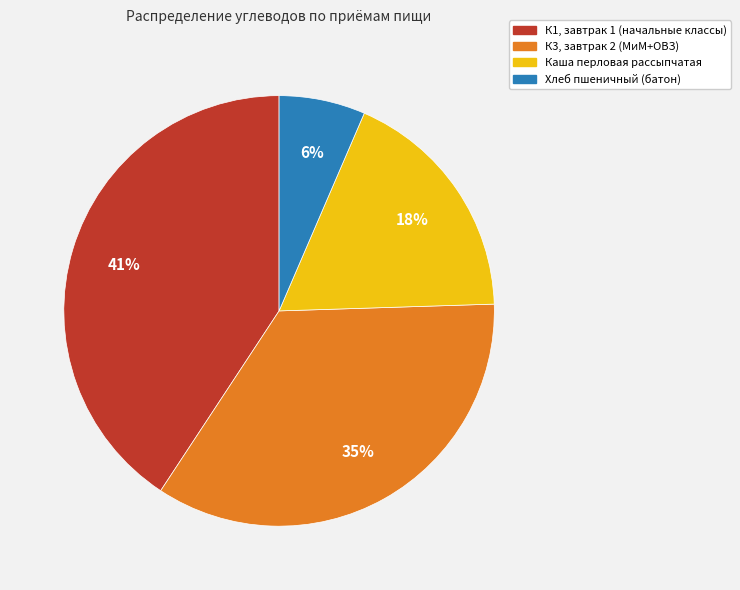

Is there a majority slice in this chart?

No